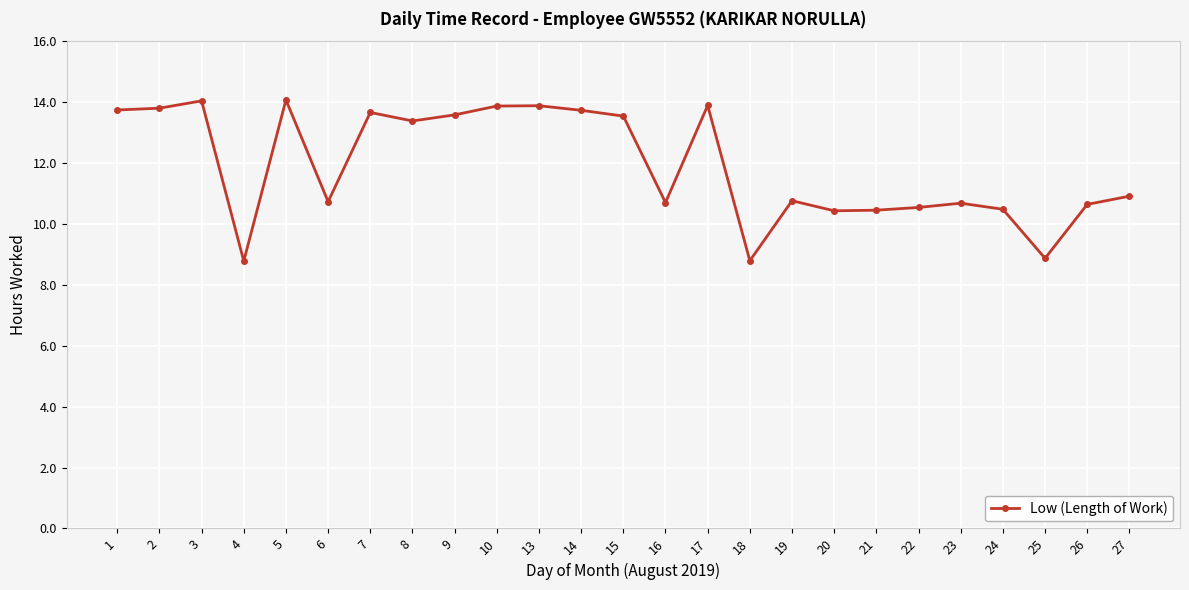

What is the ratio of the value at 10 to the value at 9?

1.0